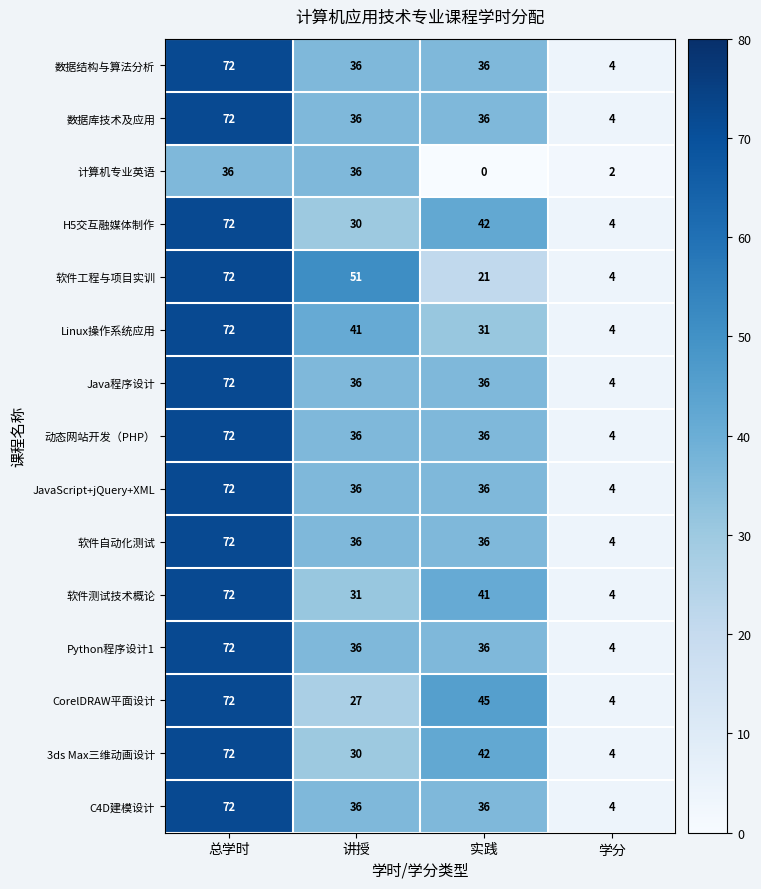

True or false: 3ds Max三维动画设计 has a value of 2 at 学分.

False